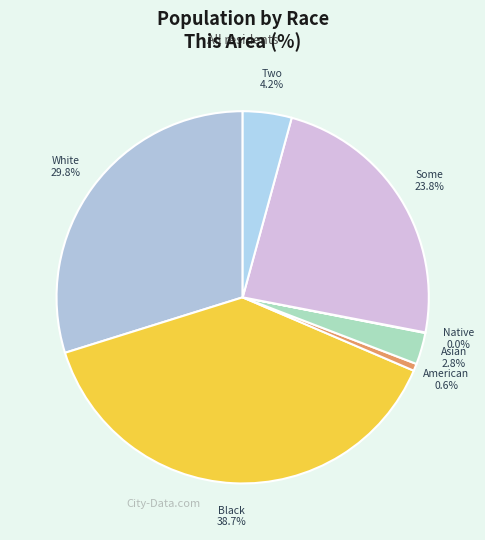

Rank the categories by value from lowest to highest.

Native Hawaiian and Other Pacific, American Indian and Alaska Native, Asian alone, Two or More Races, Some Other Race alone, White alone, Black or African American alone